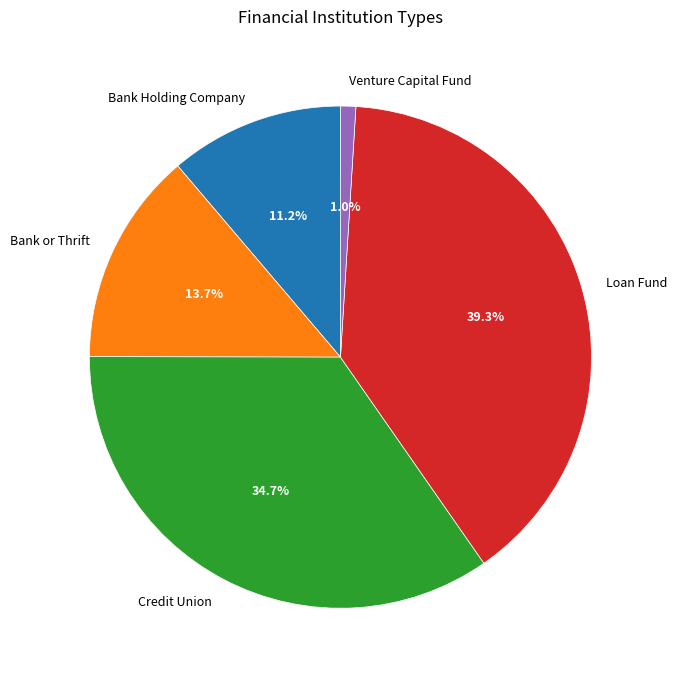

The Credit Union slice represents 26% of the pie. True or false?

False